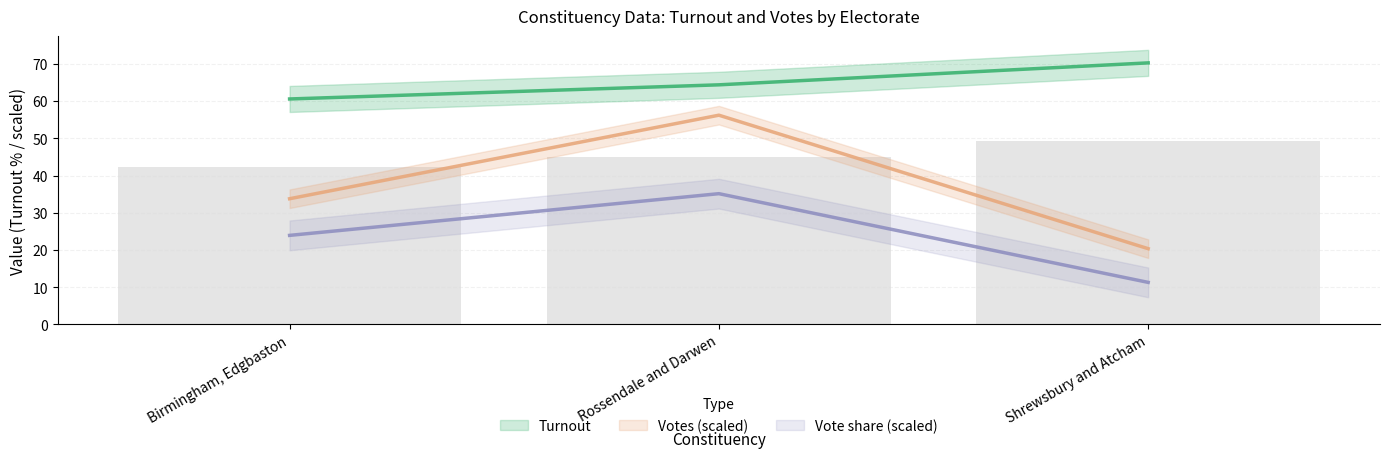

Is it true that the value at Rossendale and Darwen is 68.9?

False